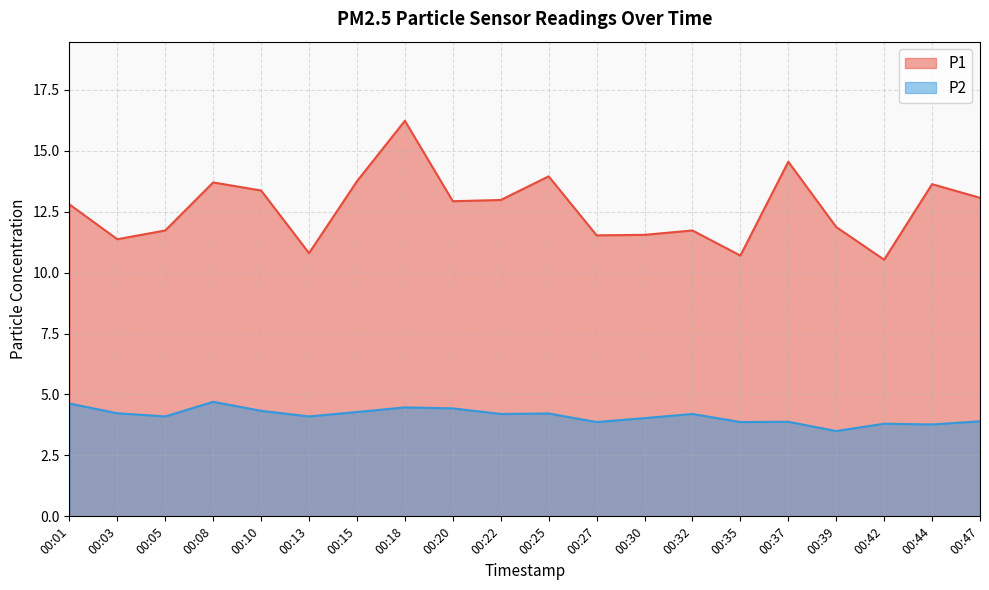

The value of P2 at 00:32 is 4.2. True or false?

True